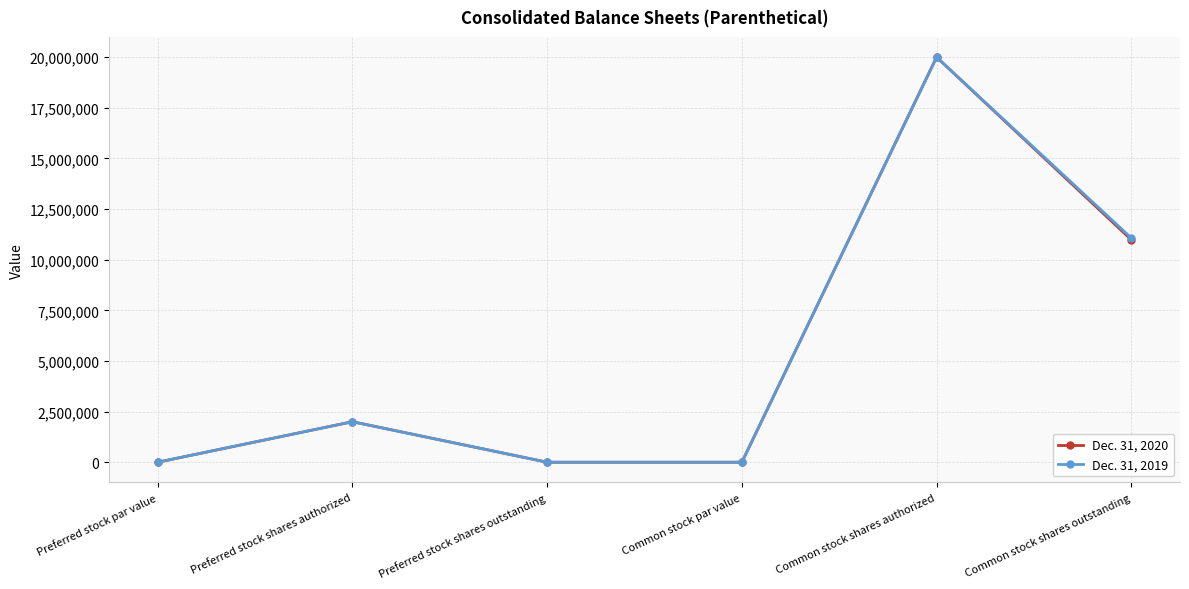

Rank the series by their average value, from lowest to highest.

Dec. 31, 2020, Dec. 31, 2019